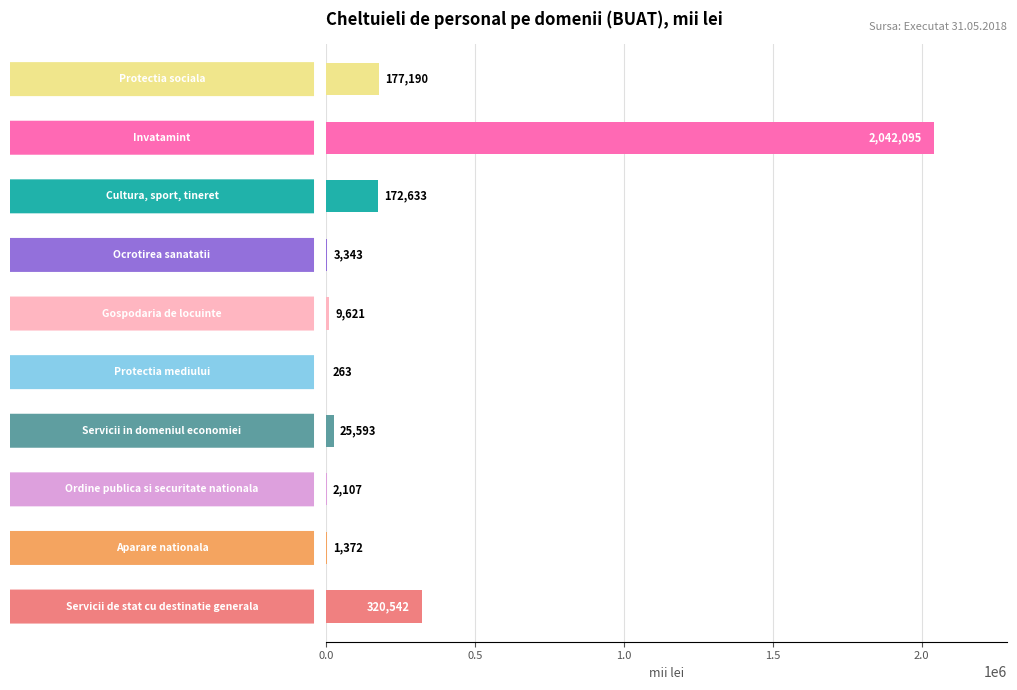

What is the greatest value displayed?

2042095.0